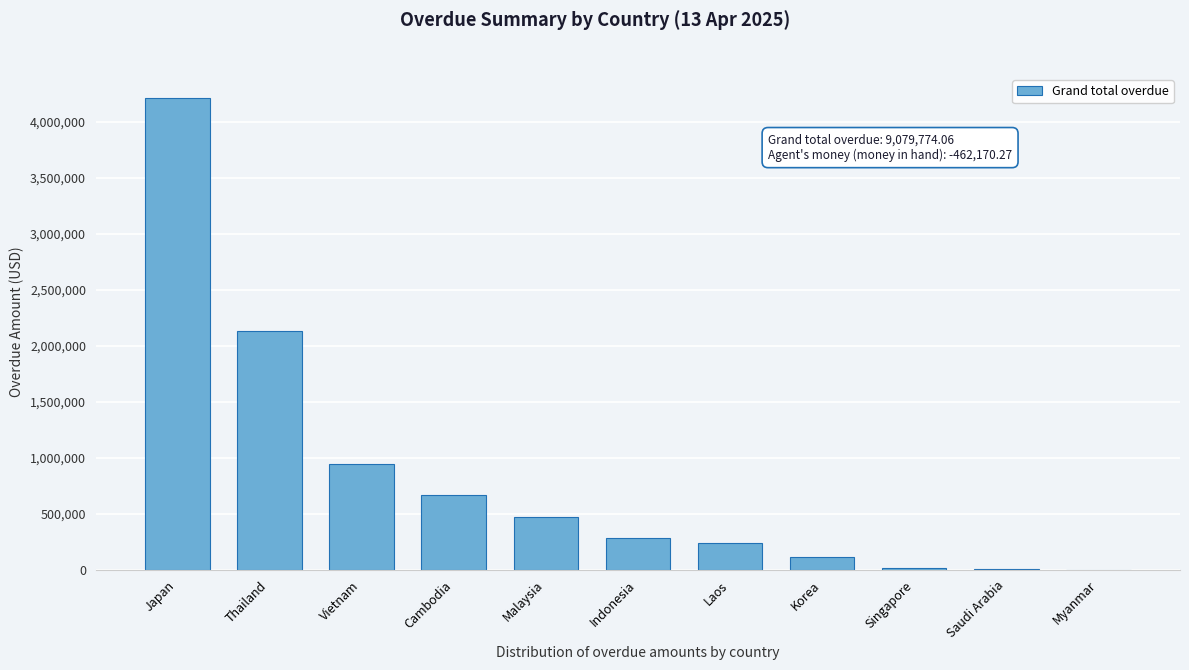

At which category does the chart reach its peak across all series?

Japan